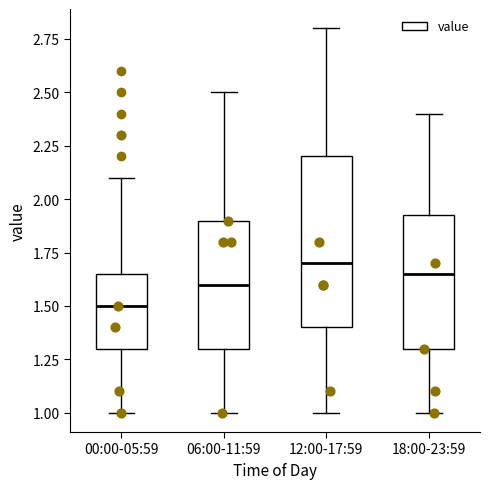

Reading left to right, read every box against the y-axis: the position of its median line, the range the box covers, and the ends of its whiskers. The values are not printed on the chart, so give them approximately, as read against the axis.

00:00-05:59: median 1.50, box 1.30 to 1.65, whiskers 1.00 to 2.10
06:00-11:59: median 1.60, box 1.30 to 1.90, whiskers 1.00 to 2.50
12:00-17:59: median 1.70, box 1.40 to 2.20, whiskers 1.00 to 2.80
18:00-23:59: median 1.65, box 1.30 to 1.95, whiskers 1.00 to 2.40